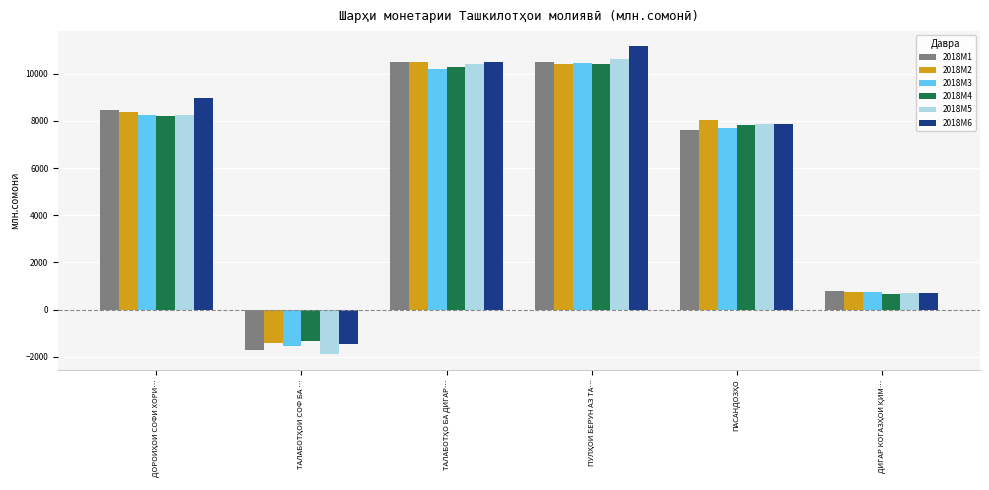

How many positive values does the 2018M1 series have?

5